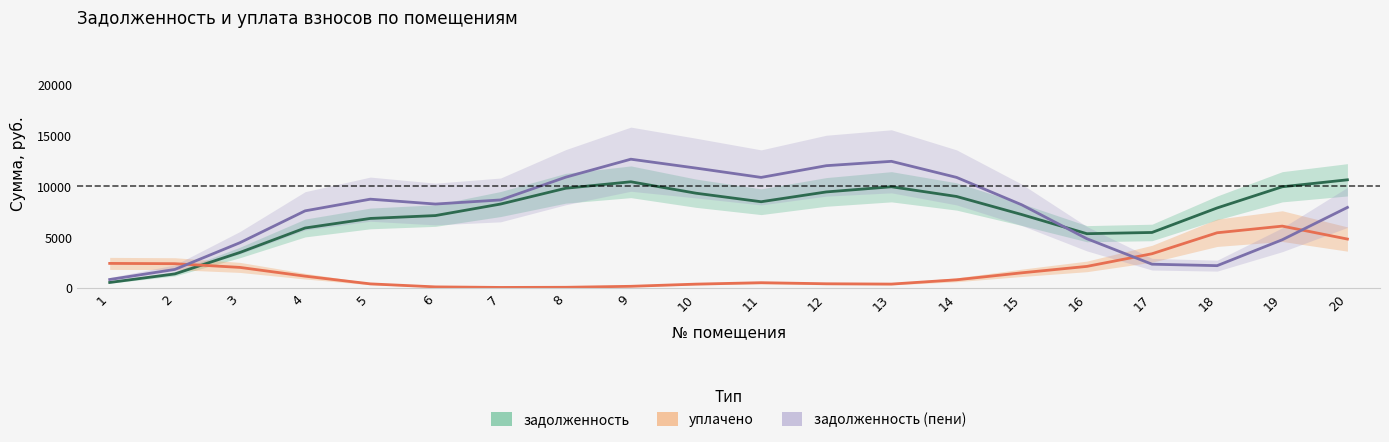

How many values in the задолженность series exceed 8213?

10